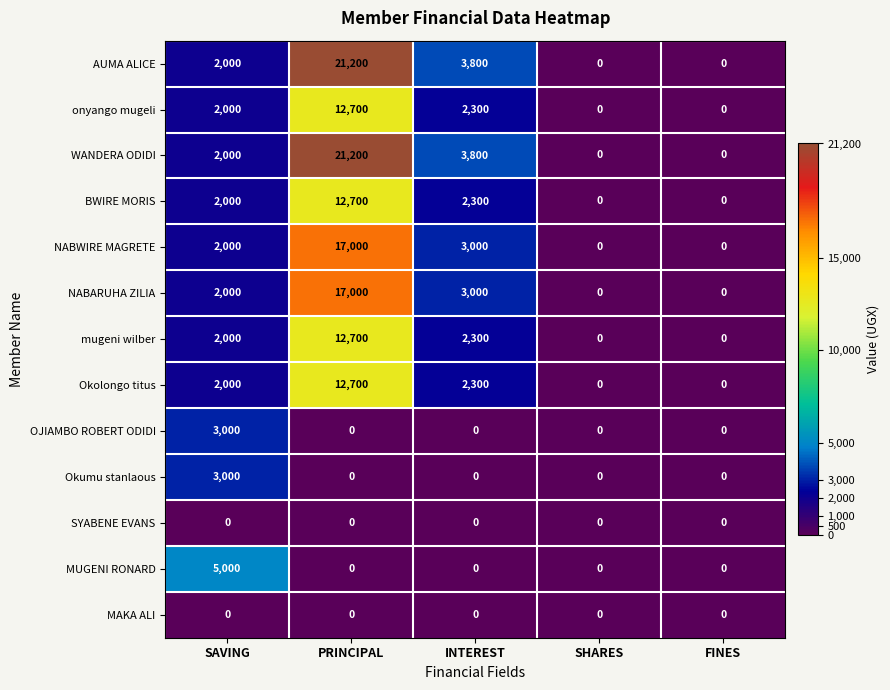

What is the average value of the Okumu stanlaous series?

600